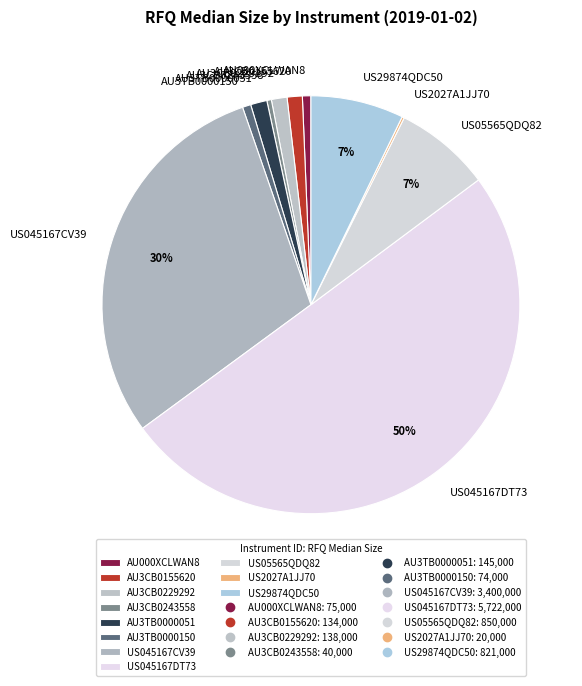

Combined, do US045167DT73 and AU3TB0000051 account for over 50%?

Yes